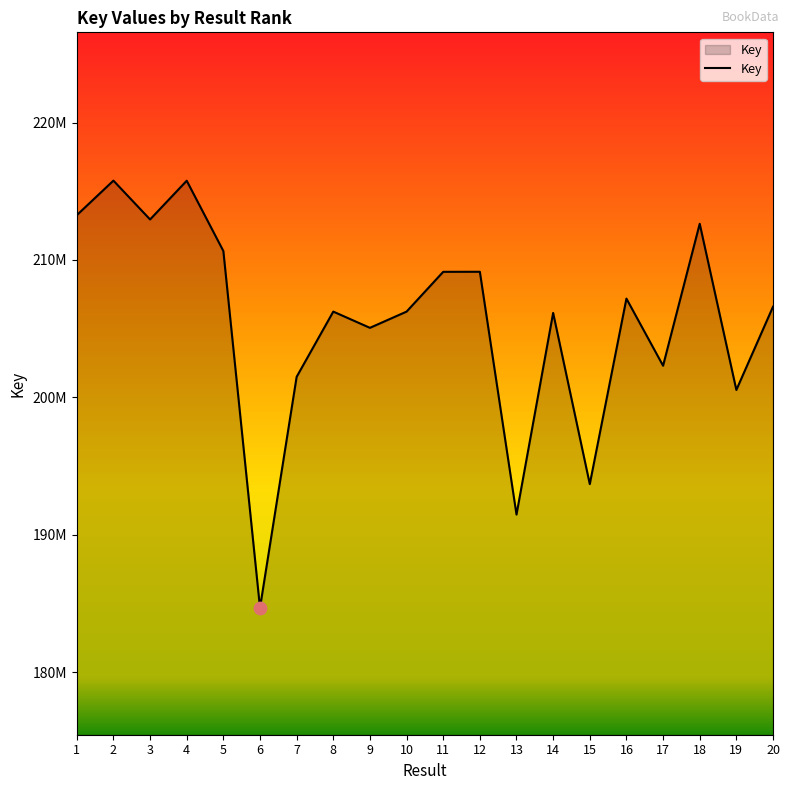

Between 4 and 10, which is larger?

4